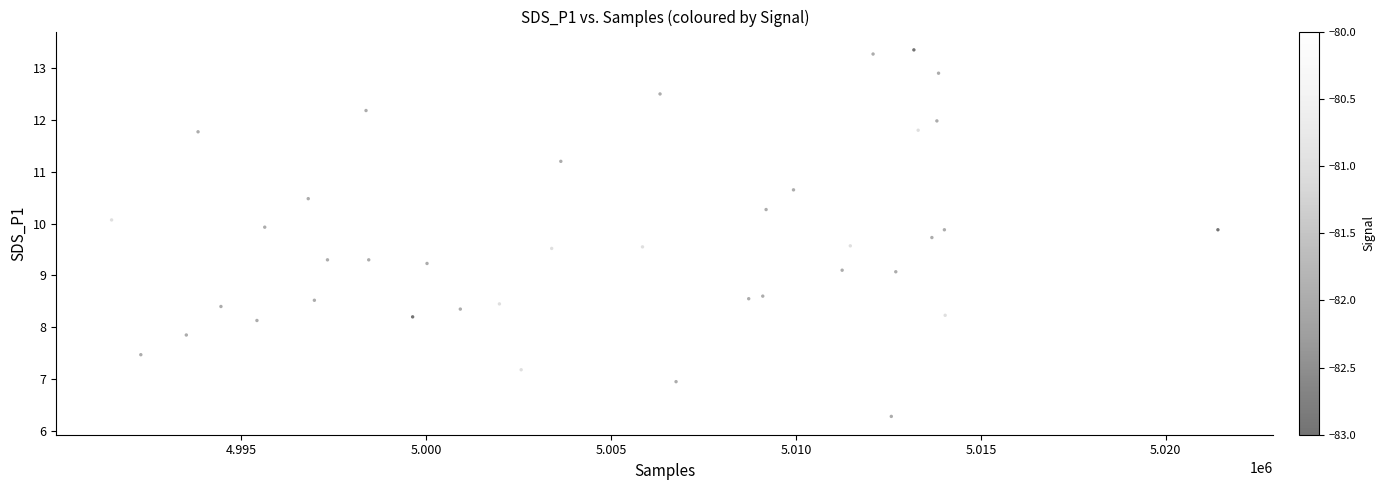

What is the range of Y values (max minus min)?

7.1